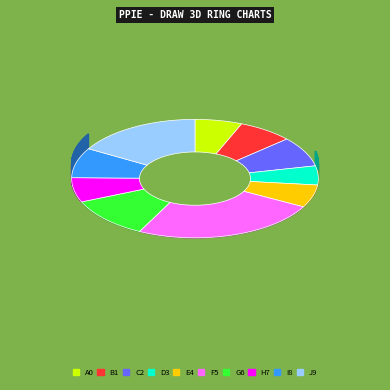

How many segments does this pie chart have?

10